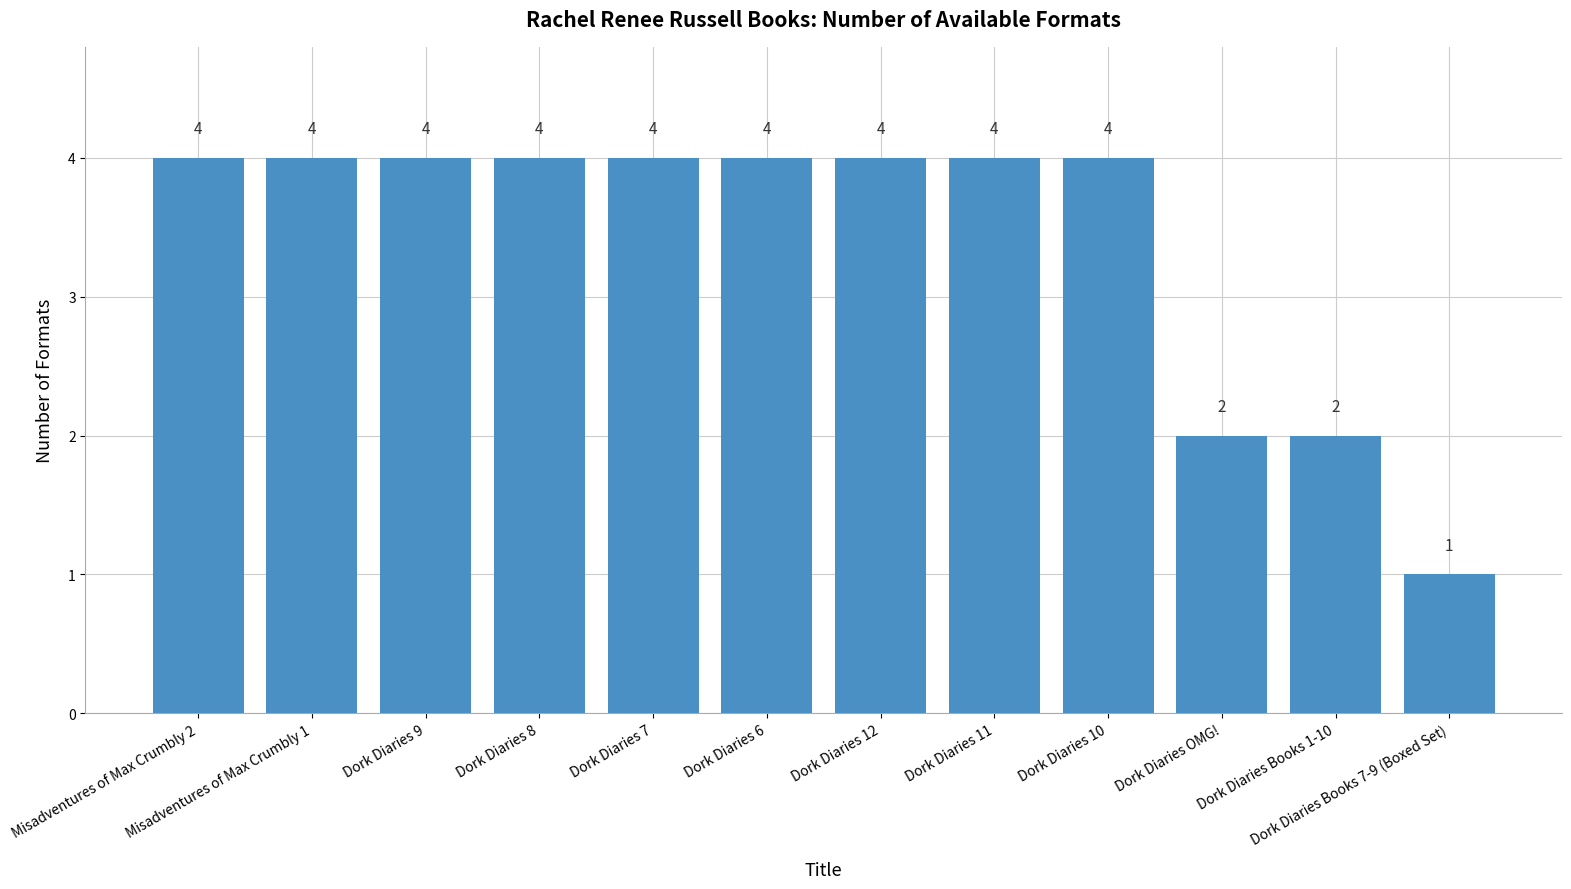

What is the ratio of the value at Dork Diaries 9 to the value at Dork Diaries 7?

1.0